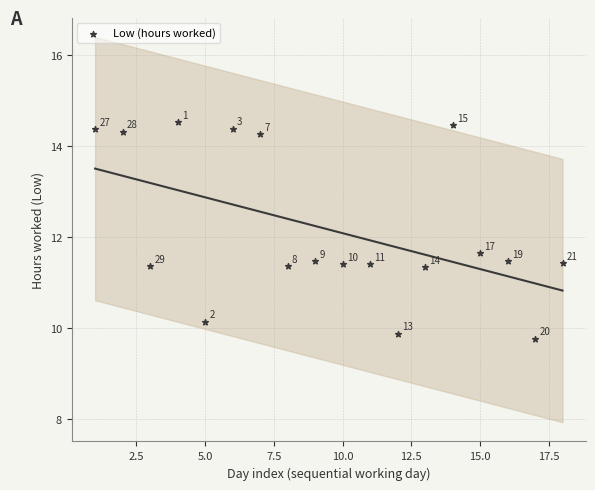

What Y value in the scatter plot is closest to 12?

11.6